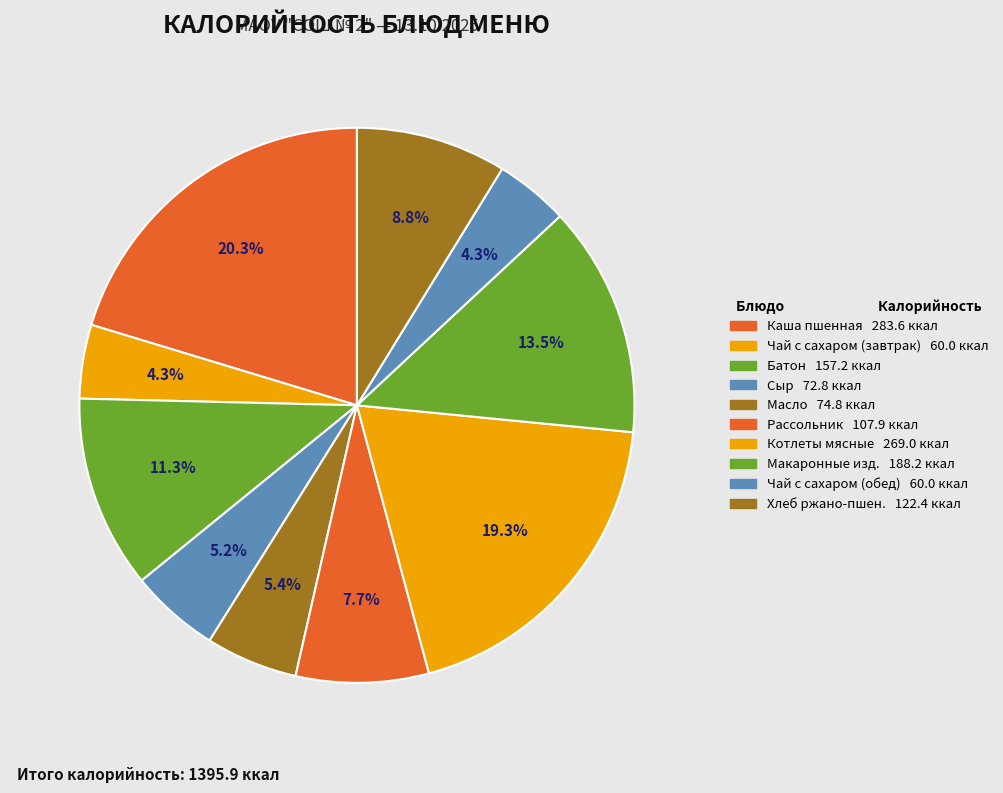

Count the number of slices in the pie.

10